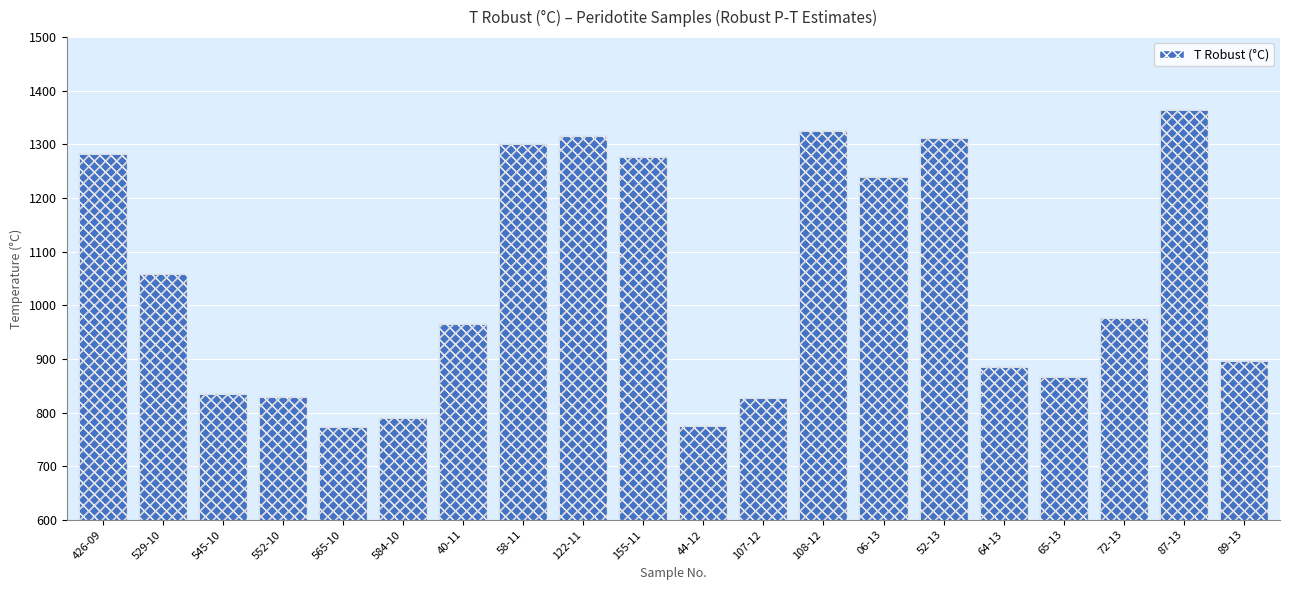

The value at 426-09 is 866.1. True or false?

False